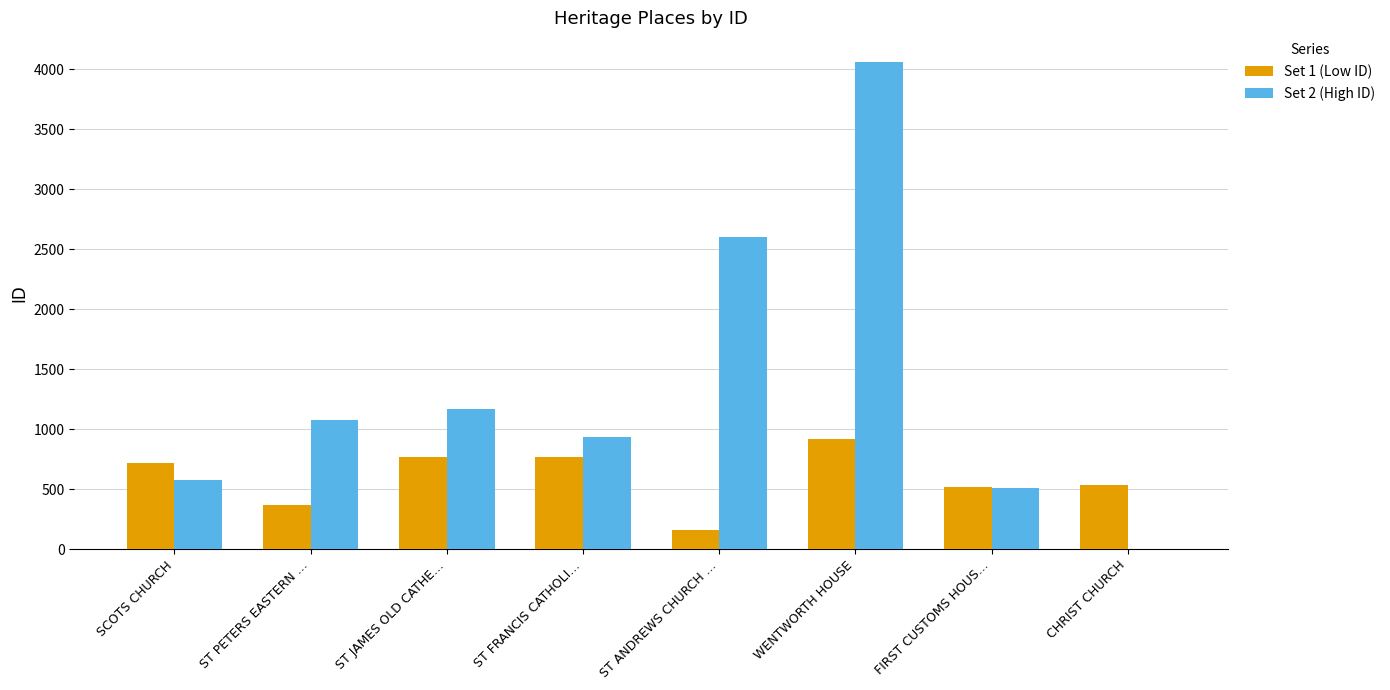

Between SCOTS CHURCH and WENTWORTH HOUSE, which series saw the biggest shift?

Set 2 (High ID)